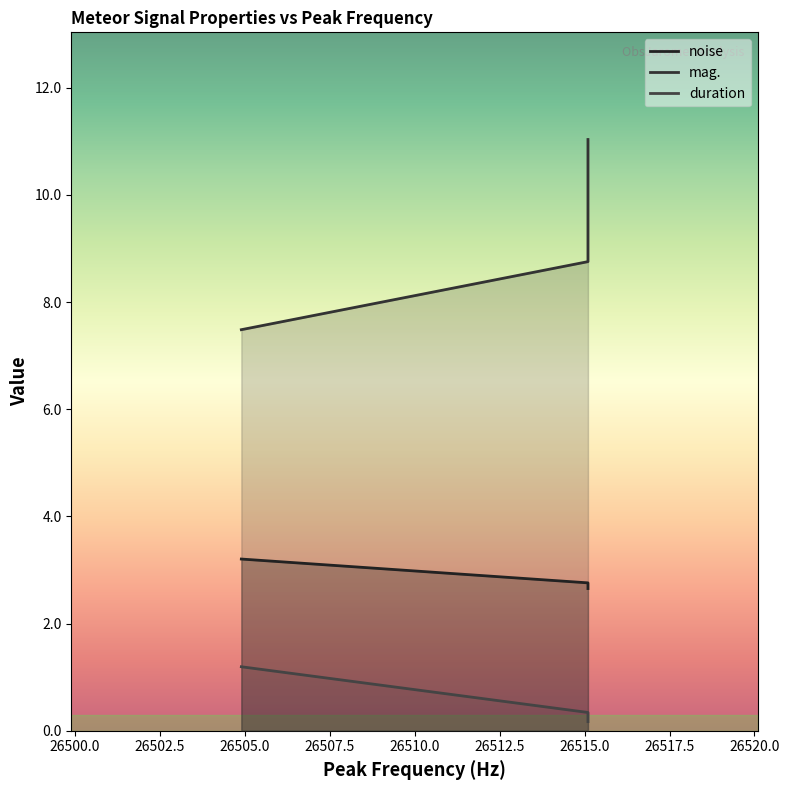

Reading left to right, transcribe all the data shown in this chart.

noise: 26515.1=2.8	26515.1=2.7	26504.9=3.2
mag.: 26515.1=8.8	26515.1=11.0	26504.9=7.5
duration: 26515.1=0.3	26515.1=0.2	26504.9=1.2